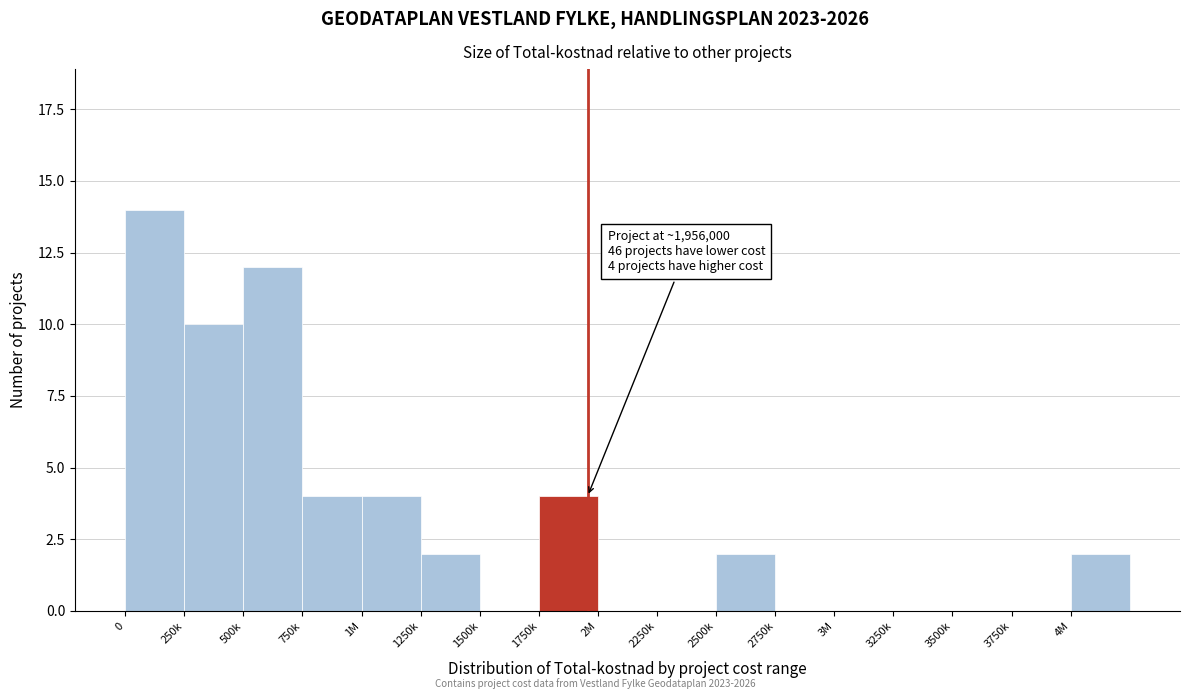

Reading left to right, what are all the values shown in this chart?

0=14	250k=10	500k=12	750k=4	1M=4	1250k=2	1500k=0	1750k=4	2M=0	2250k=0	2500k=2	2750k=0	3M=0	3250k=0	3500k=0	3750k=0	4M=2